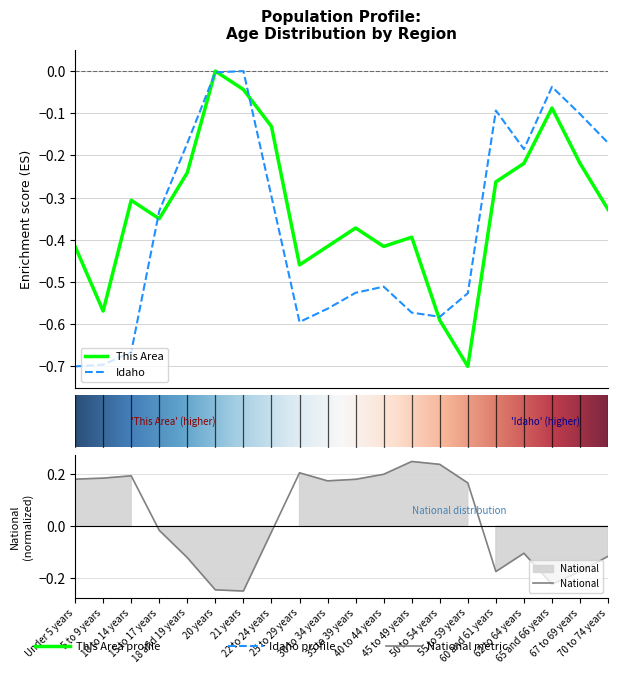

The value of National at 70 to 74 years is -0.1. True or false?

True